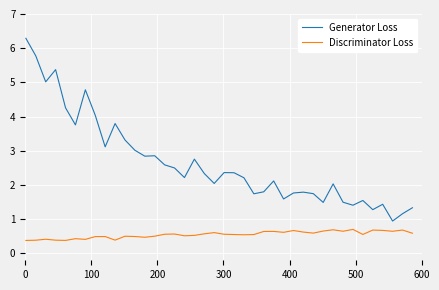

Is this an area chart (filled region under the line)?

No